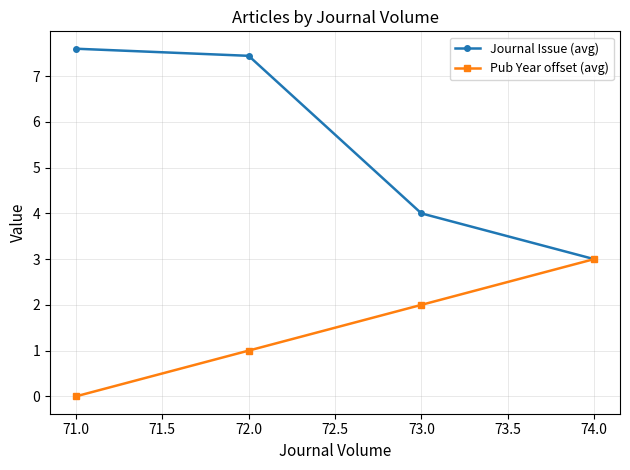

Reading left to right, transcribe all the data shown in this chart.

Journal Issue (avg): 7.6	7.4	4.0	3.0
Pub Year offset (avg): 0.0	1.0	2.0	3.0